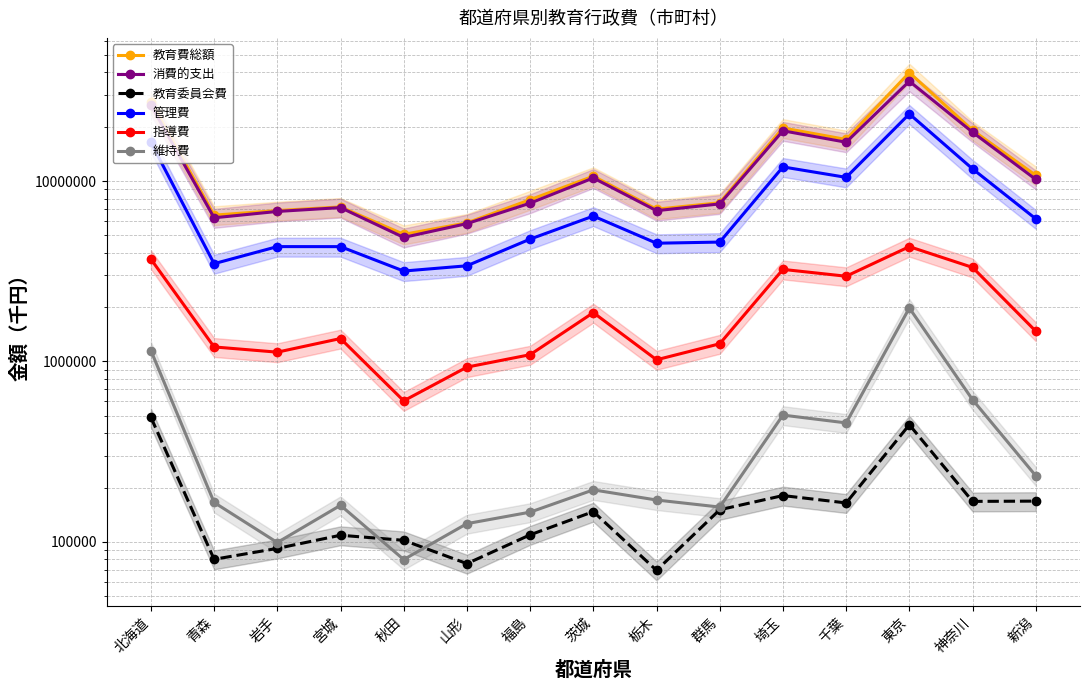

Which series has the widest spread of values?

教育費総額